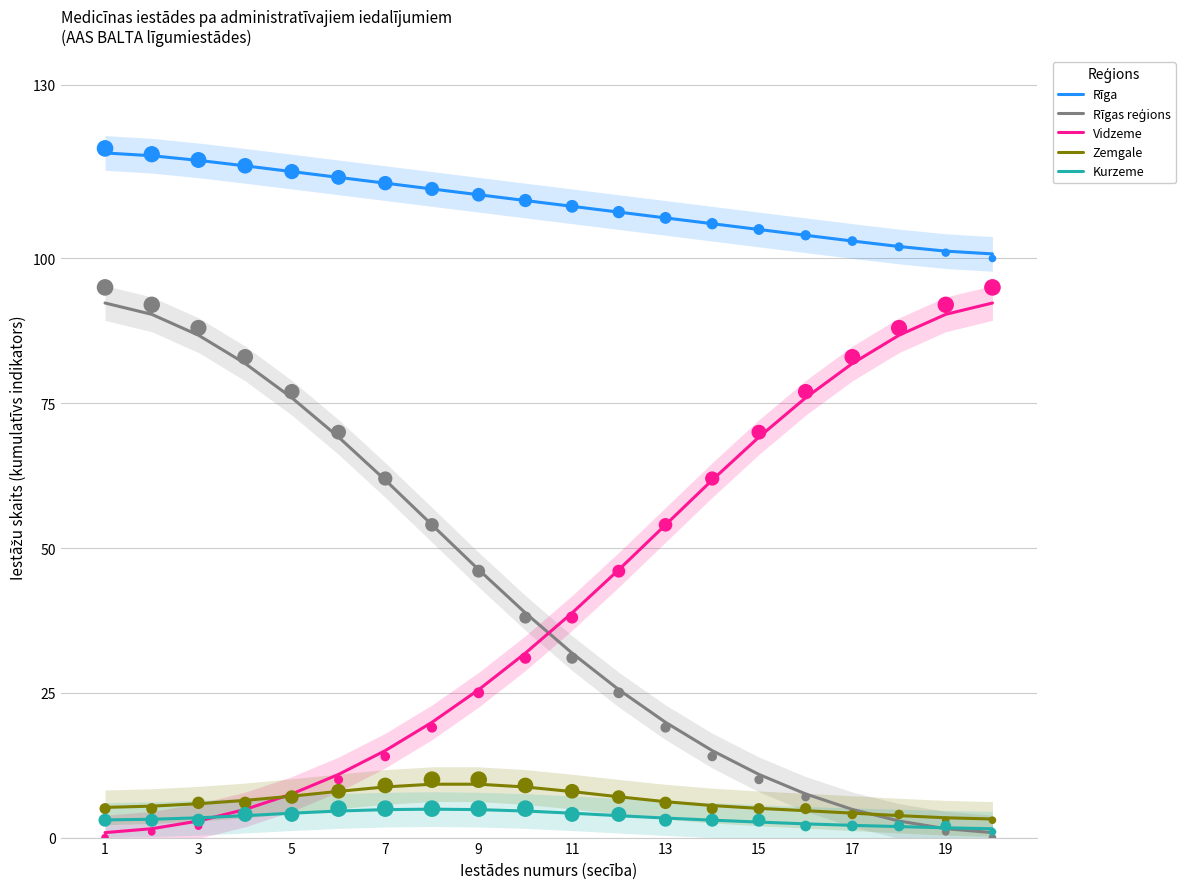

What are all the series names shown in the legend?

Rīga, Rīgas reģions, Vidzeme, Zemgale, Kurzeme